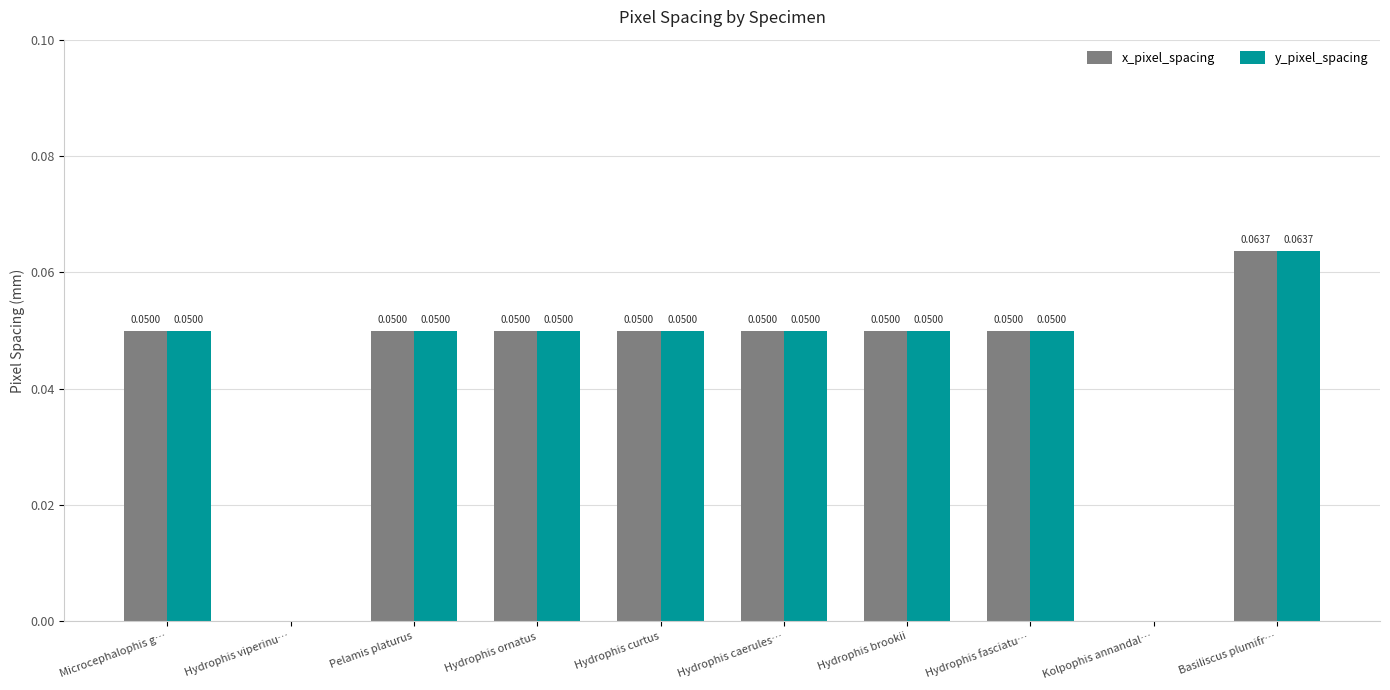

At which category is the sum across all series the highest?

Basiliscus plumifr…